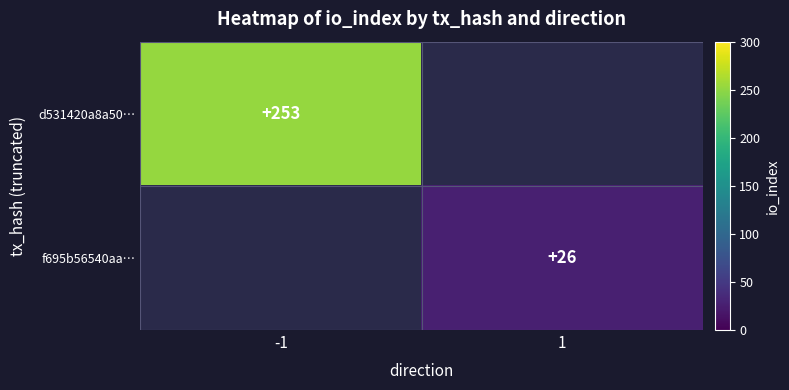

The d531420a8a50… series shows 253 at -1. True or false?

True